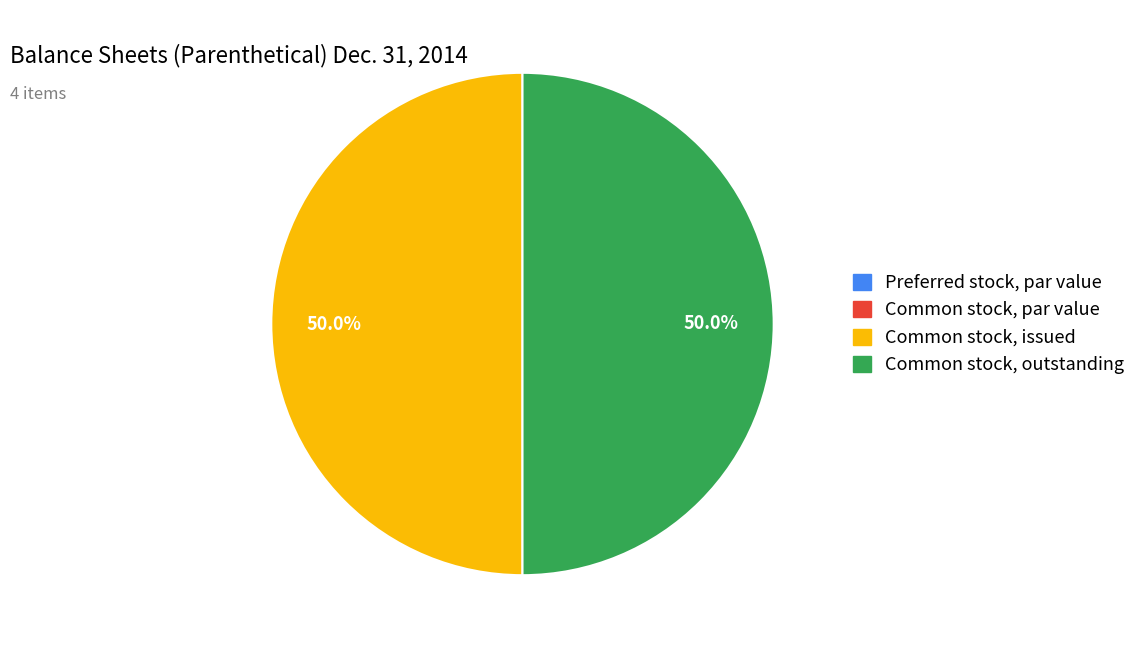

Do Common stock, outstanding and Common stock, issued together represent more than half of the pie?

Yes